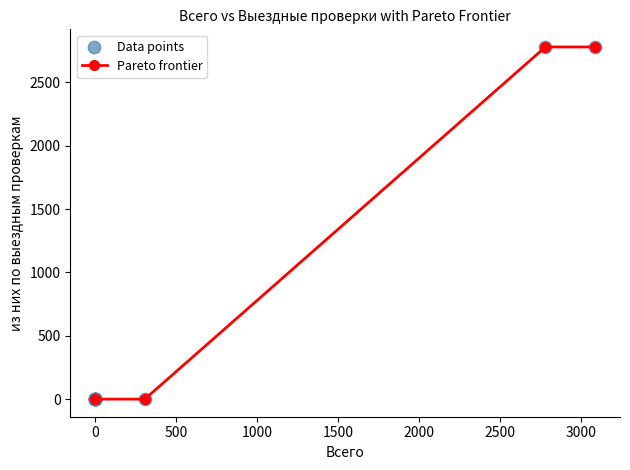

What is the average value?

1390